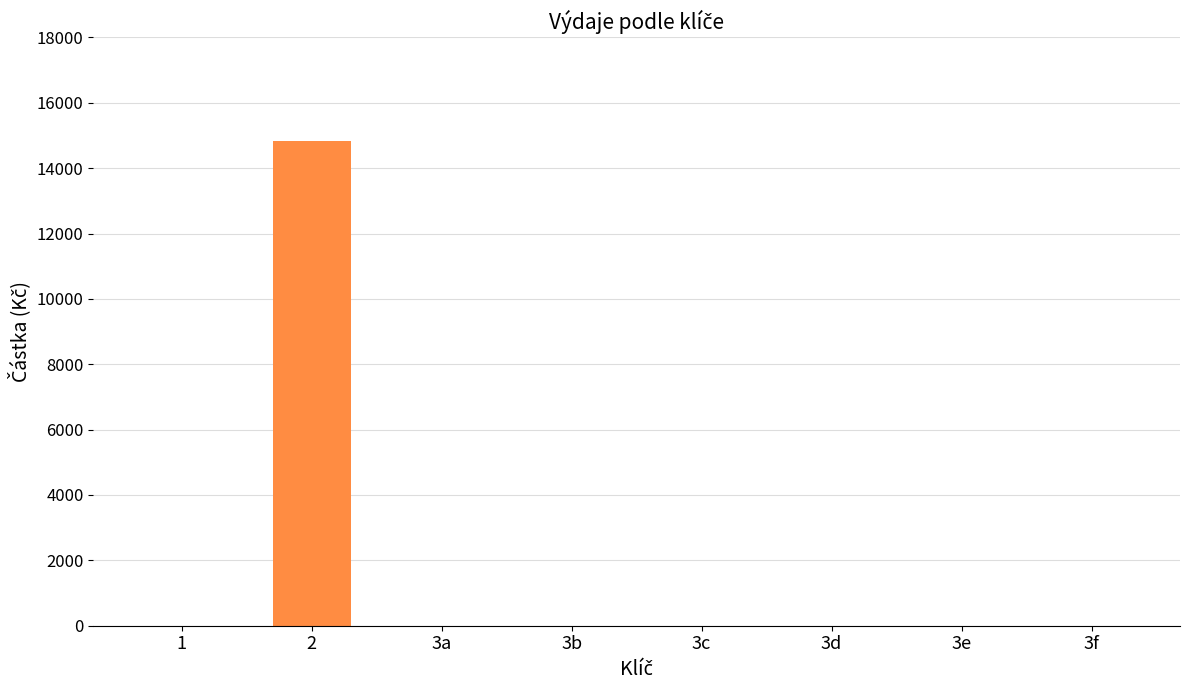

What is the sum of all values?

14846